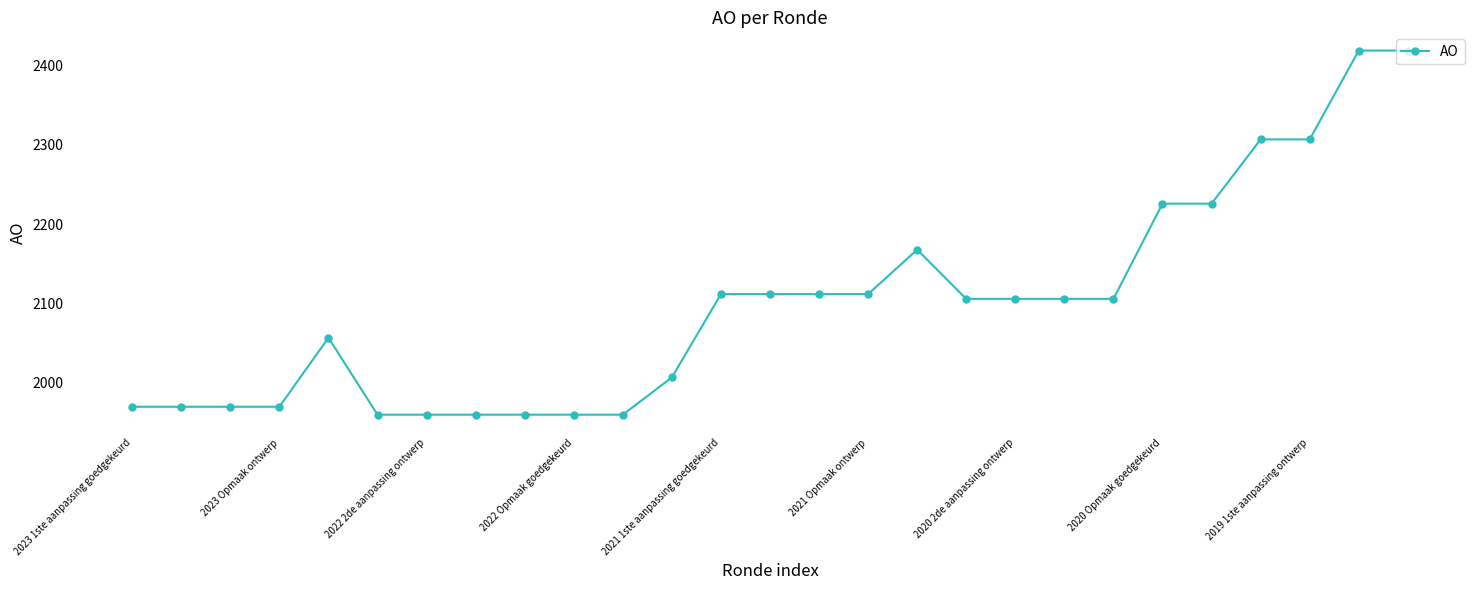

True or false: the data has more than 1 interior local peaks.

True